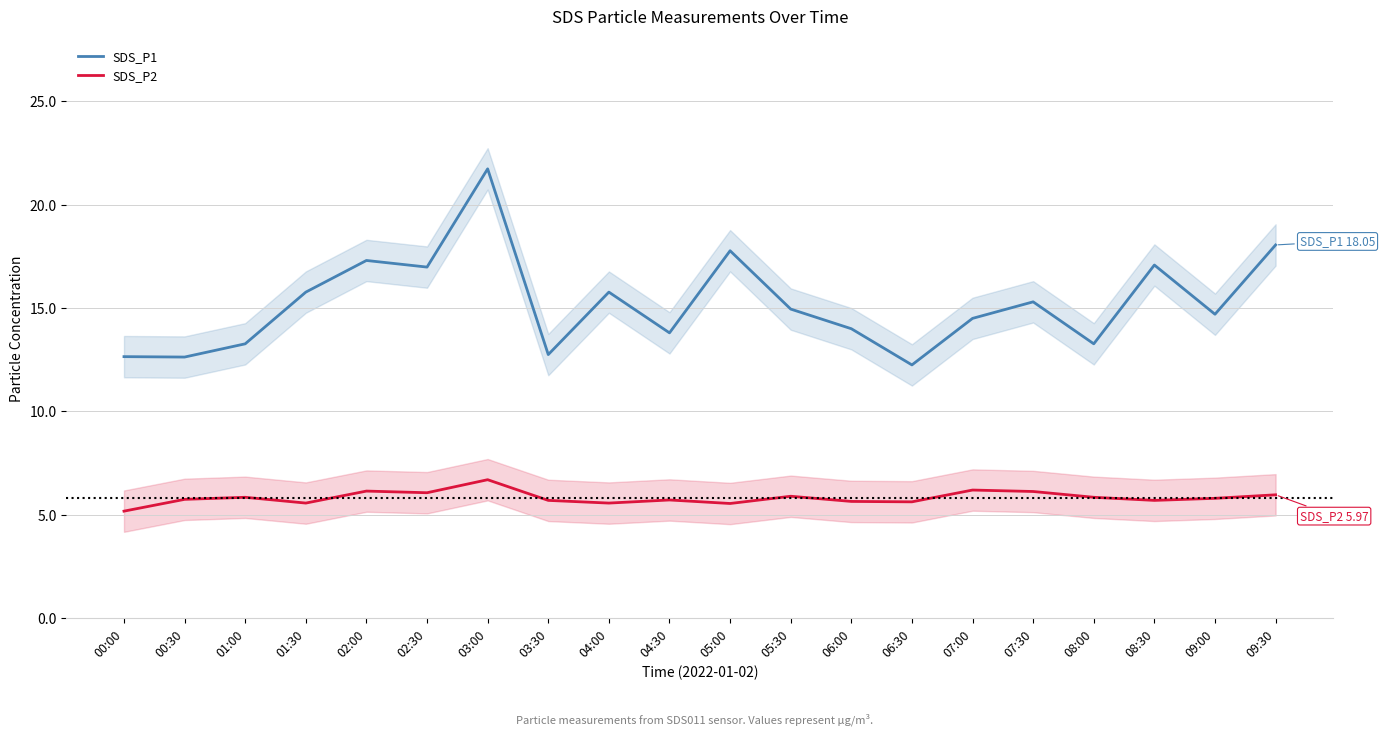

At how many categories does at least one series exceed 16?

6